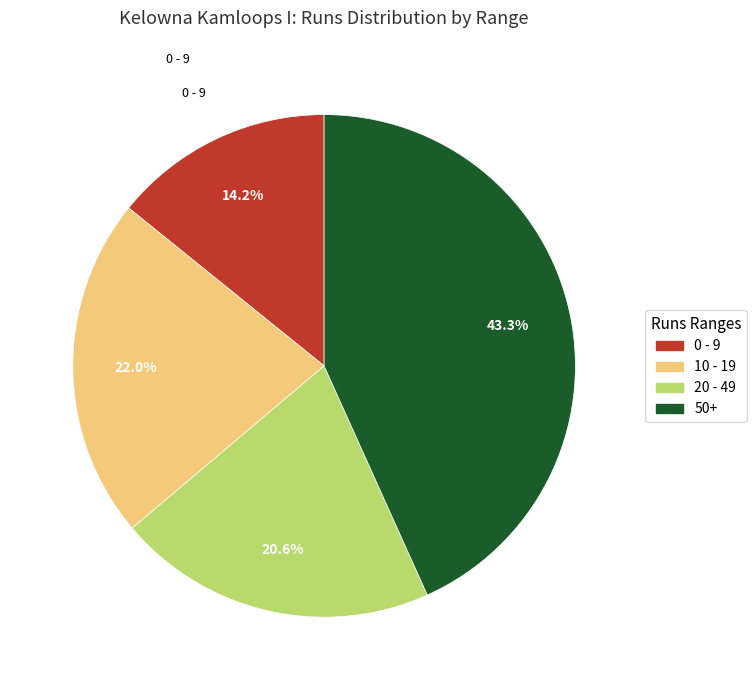

To the nearest percent, what is the difference between the largest and smallest slice percentages?

29%